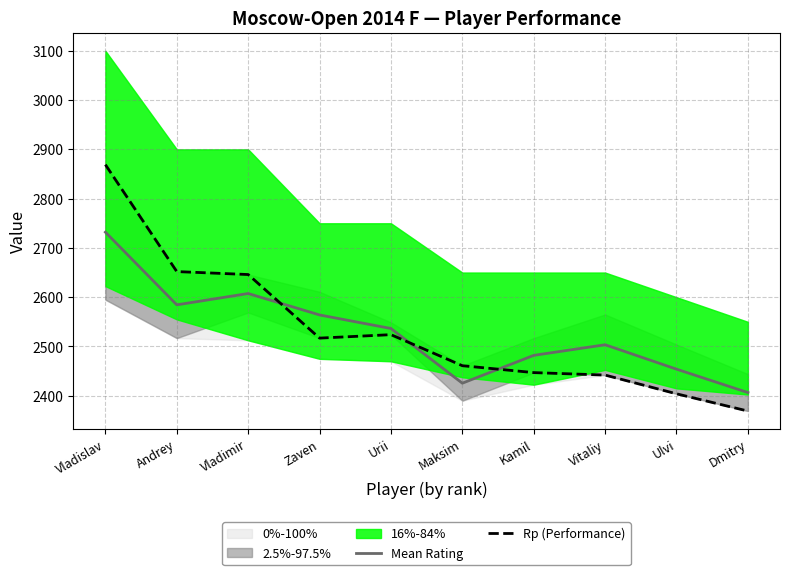

What position from the right is Vitaliy?

3